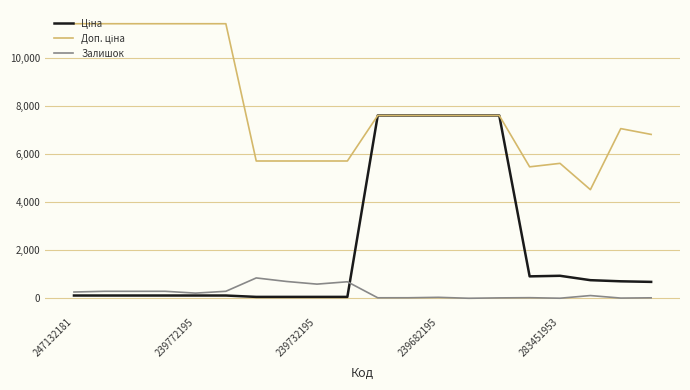

Does the chart have visible grid lines?

Yes